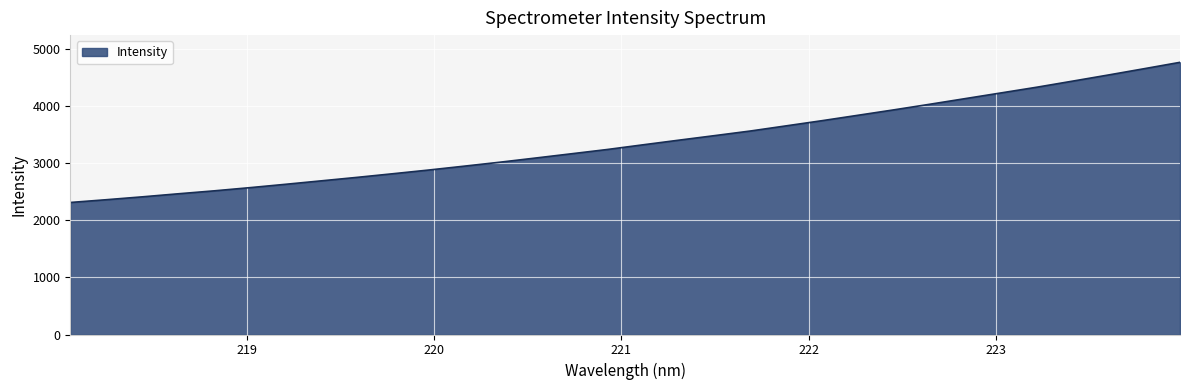

What is the difference between the maximum and minimum values?

2454.9